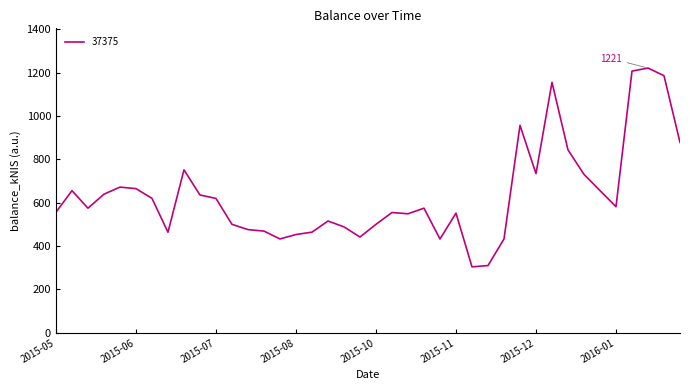

What is the smallest value displayed?

304.2